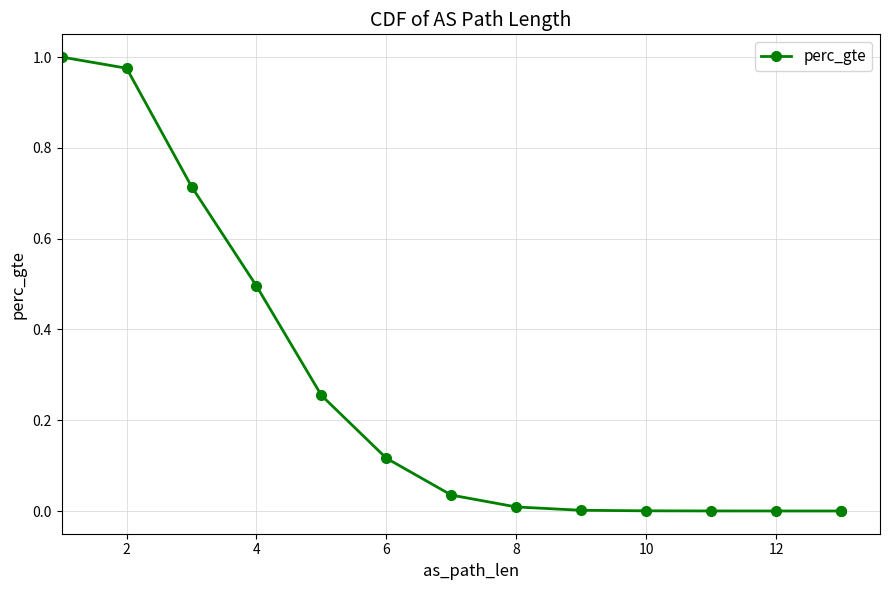

The chart shows a value of 0.0 at 13. True or false?

True